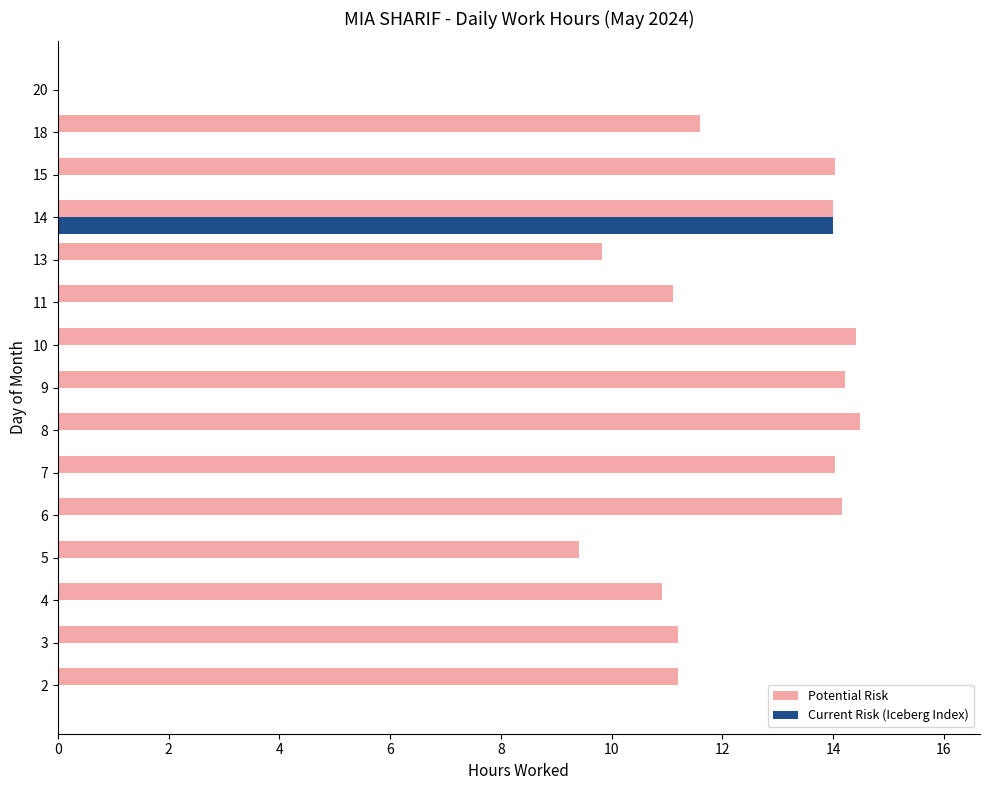

At which category is the sum across all series the highest?

14